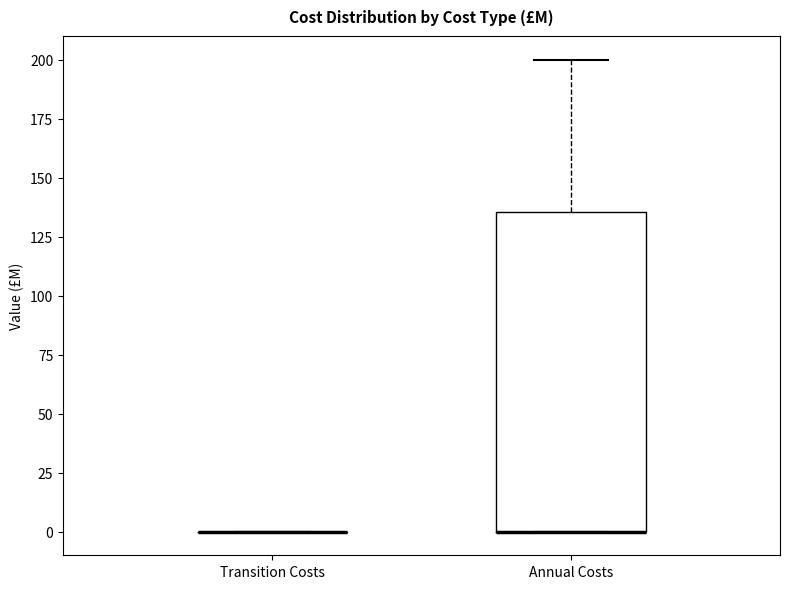

Reading left to right, read every box against the y-axis: the position of its median line, the range the box covers, and the ends of its whiskers. The values are not printed on the chart, so give them approximately, as read against the axis.

Transition Costs: box collapsed to a line at 0, whiskers 0 to 0
Annual Costs: median 0 (drawn on the box's lower edge), box 0 to 135, whiskers 0 to 200